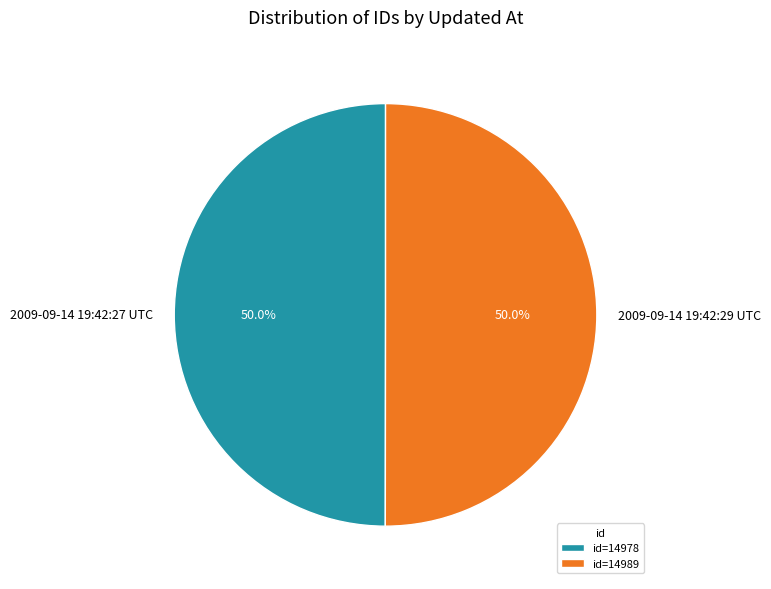

What portion of the pie excludes 2009-09-14 19:42:29 UTC?

50.0%